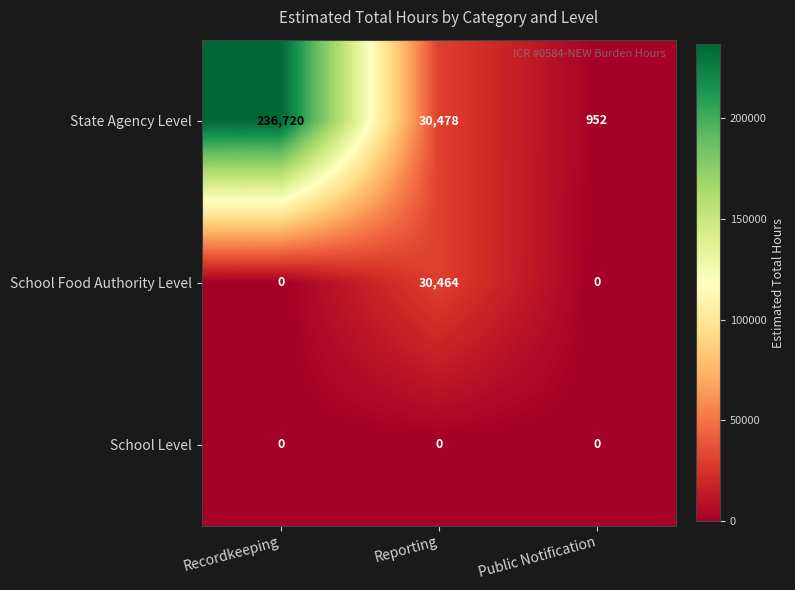

What is the difference between the highest and lowest values at Reporting?

30478